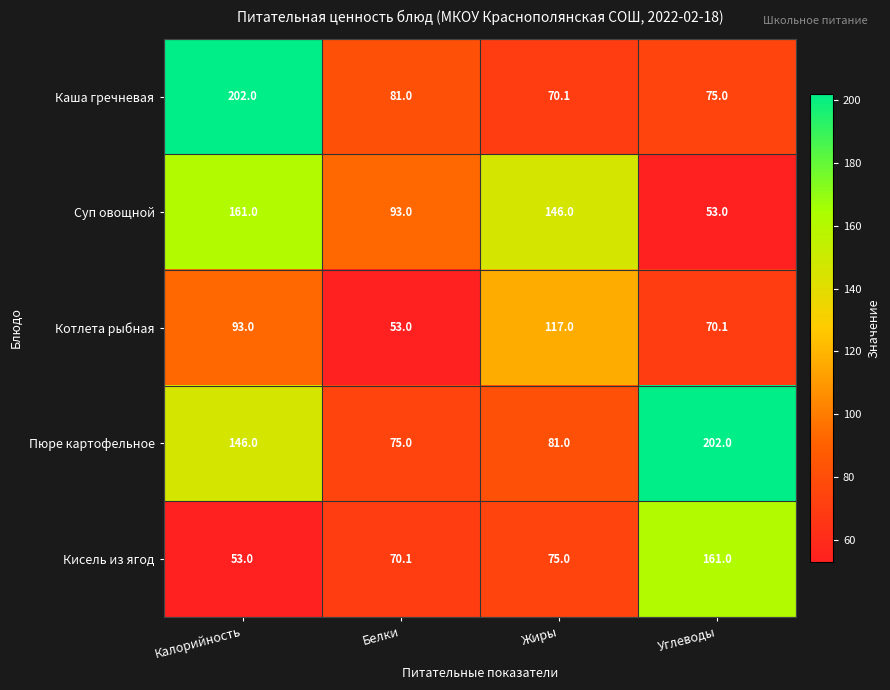

What is the difference between the maximum and minimum values in the Пюре картофельное series?

127.0